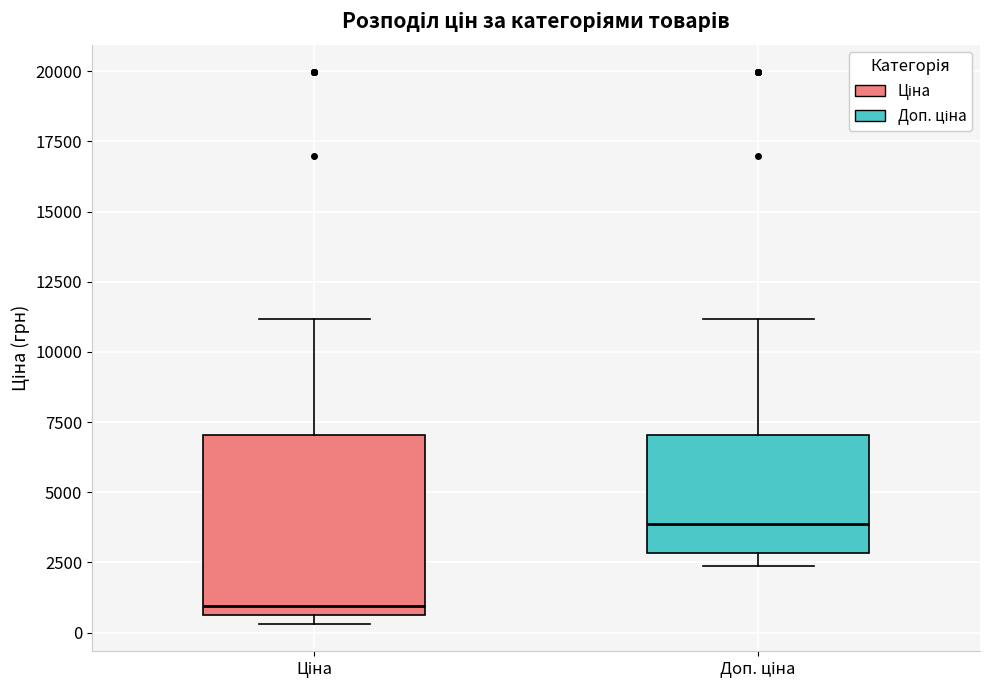

Reading left to right, transcribe this box plot: for each box, give where its median line is, the range the box spans, and where its two whiskers end, as read against the y-axis. The values are not printed on the chart, so give them approximately, as read against the axis.

Ціна: median 1000, box 500 to 7000, whiskers 500 (just below the box's lower edge) to 11000
Доп. ціна: median 4000, box 3000 to 7000, whiskers 2500 to 11000